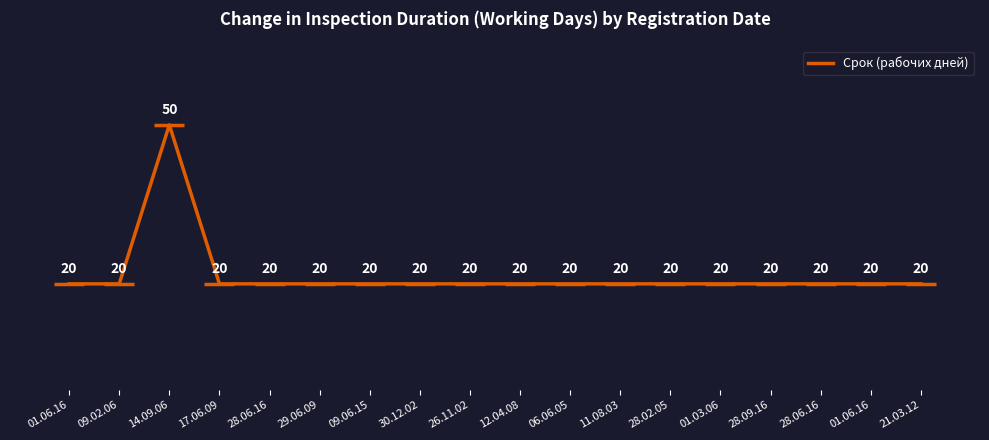

Which category has the highest value across all series?

14.09.06